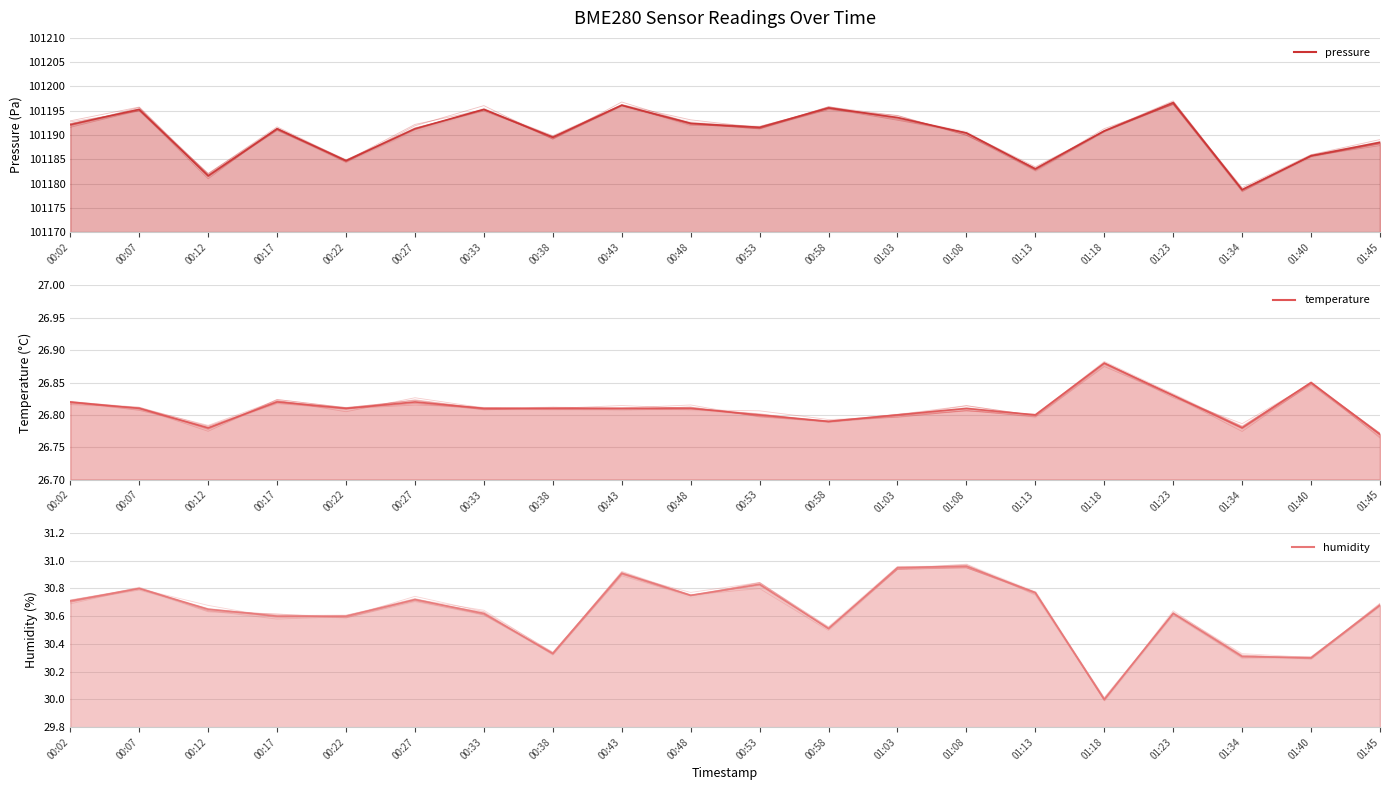

Rank the categories by pressure value from lowest to highest.

01:34, 00:12, 01:13, 00:22, 01:40, 01:45, 00:38, 01:08, 01:18, 00:17, 00:27, 00:53, 00:02, 00:48, 01:03, 00:07, 00:33, 00:58, 00:43, 01:23